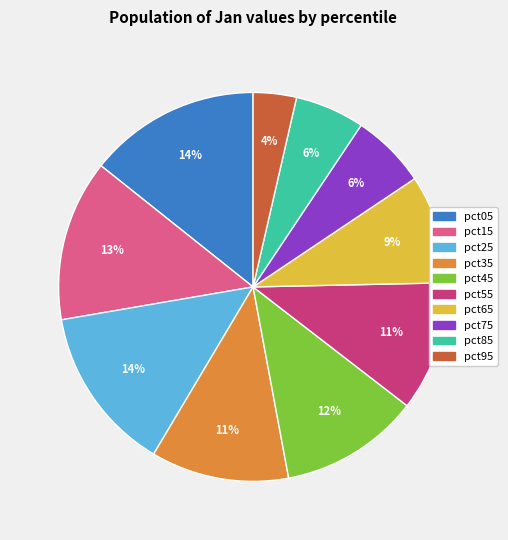

Which has a higher value, pct75 or pct05?

pct05